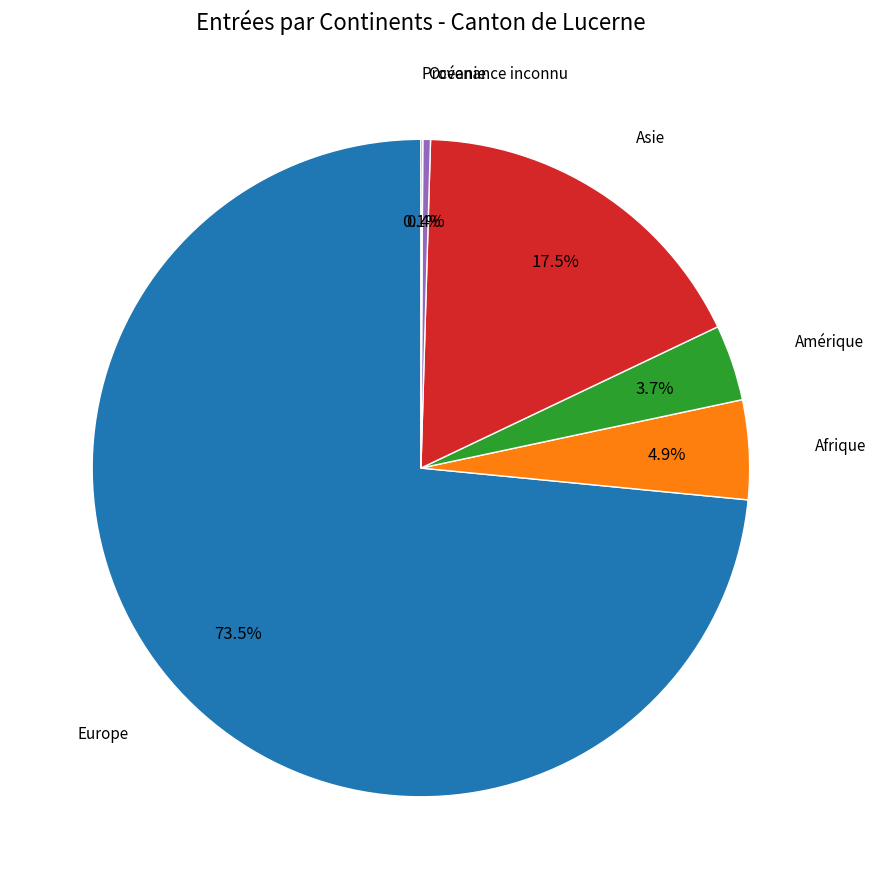

Does any single category account for the majority?

Yes